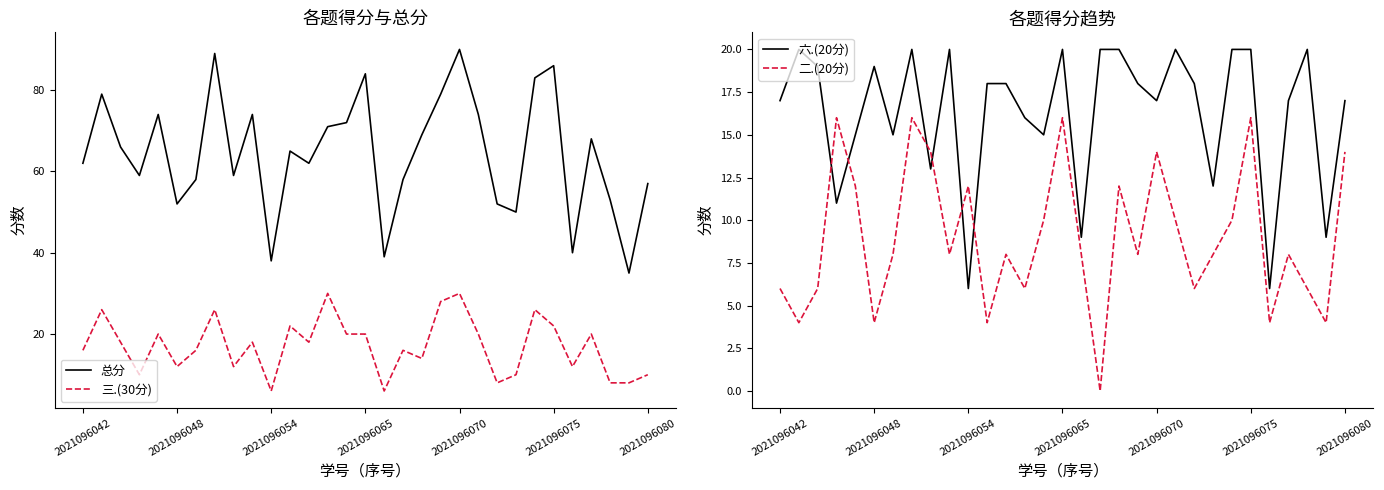

The 总分 series shows 19 at 2021096048. True or false?

False